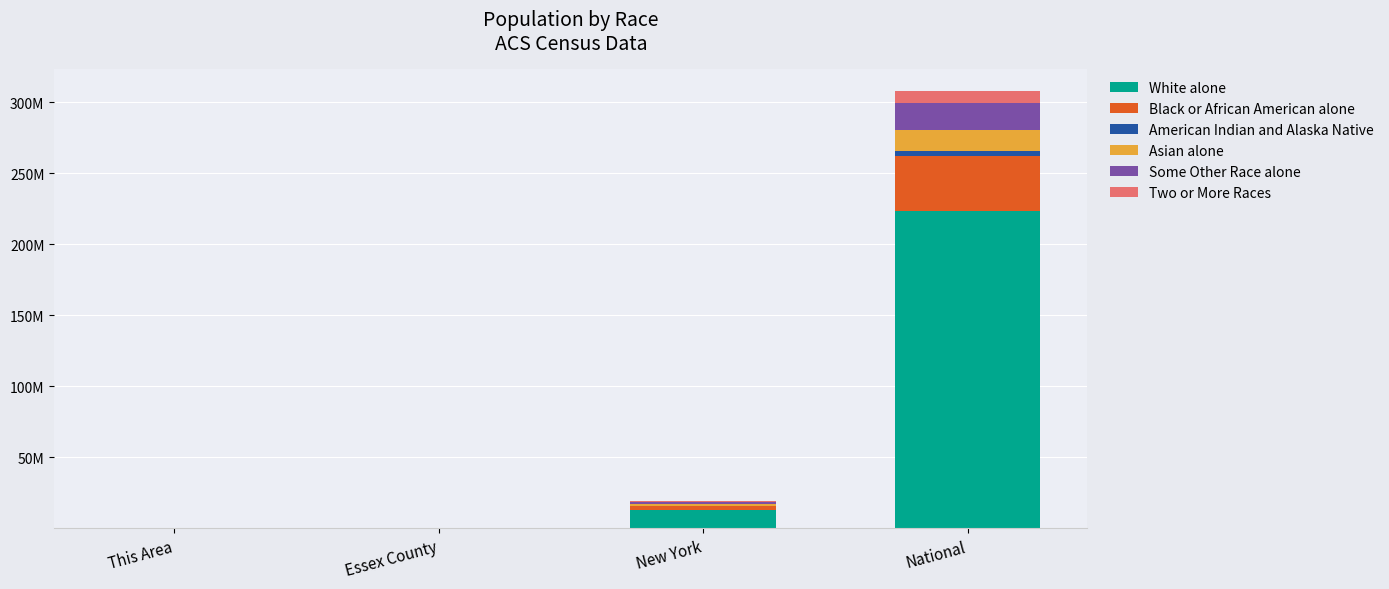

Which series changed the most between Essex County and New York?

White alone